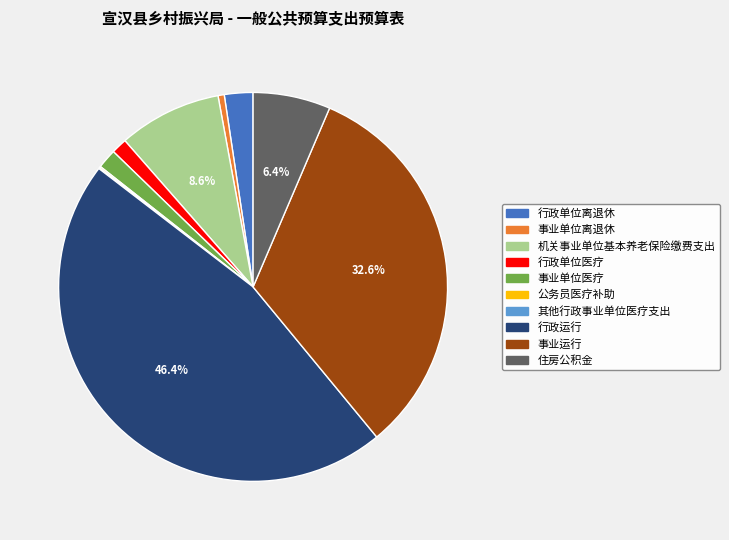

What percentage is the 住房公积金 slice, to the nearest percent?

6%